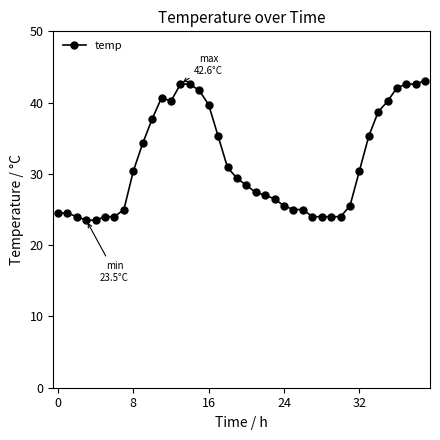

Reading left to right, what are all the values shown in this chart?

24.5	24.5	24.0	23.5	23.5	24.0	24.0	25.0	30.4	34.3	37.7	40.7	40.2	42.6	42.6	41.7	39.7	35.3	30.9	29.4	28.4	27.4	27.0	26.5	25.5	25.0	25.0	24.0	24.0	24.0	24.0	25.5	30.4	35.3	38.7	40.2	42.1	42.6	42.6	43.1